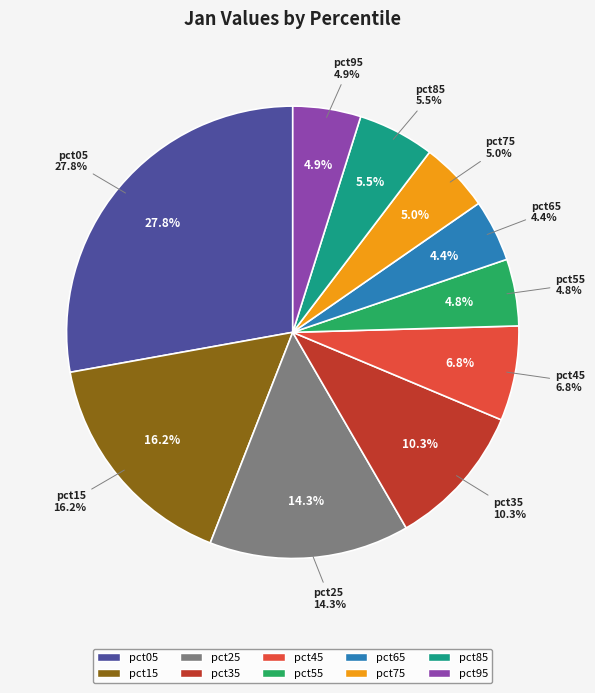

Rank the categories by value from highest to lowest.

pct05, pct15, pct25, pct35, pct45, pct85, pct75, pct95, pct55, pct65